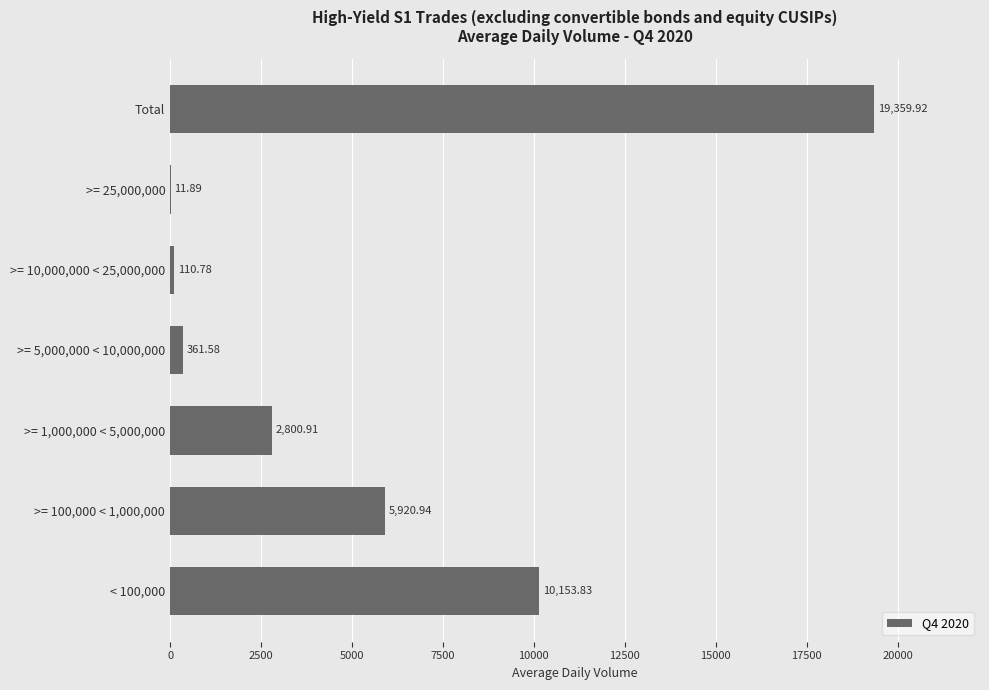

What is the sum of the values at Total and < 100,000?

29513.8